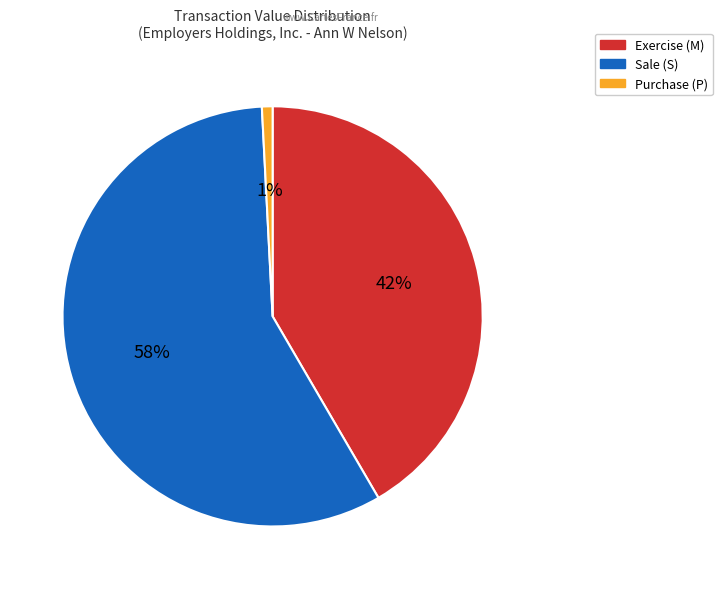

To the nearest percent, what is the average slice percentage?

33%